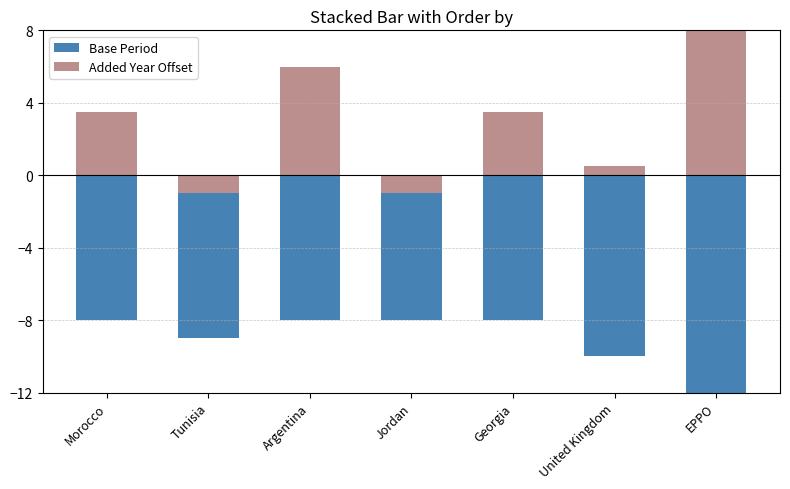

At how many categories does at least one series exceed 5?

2